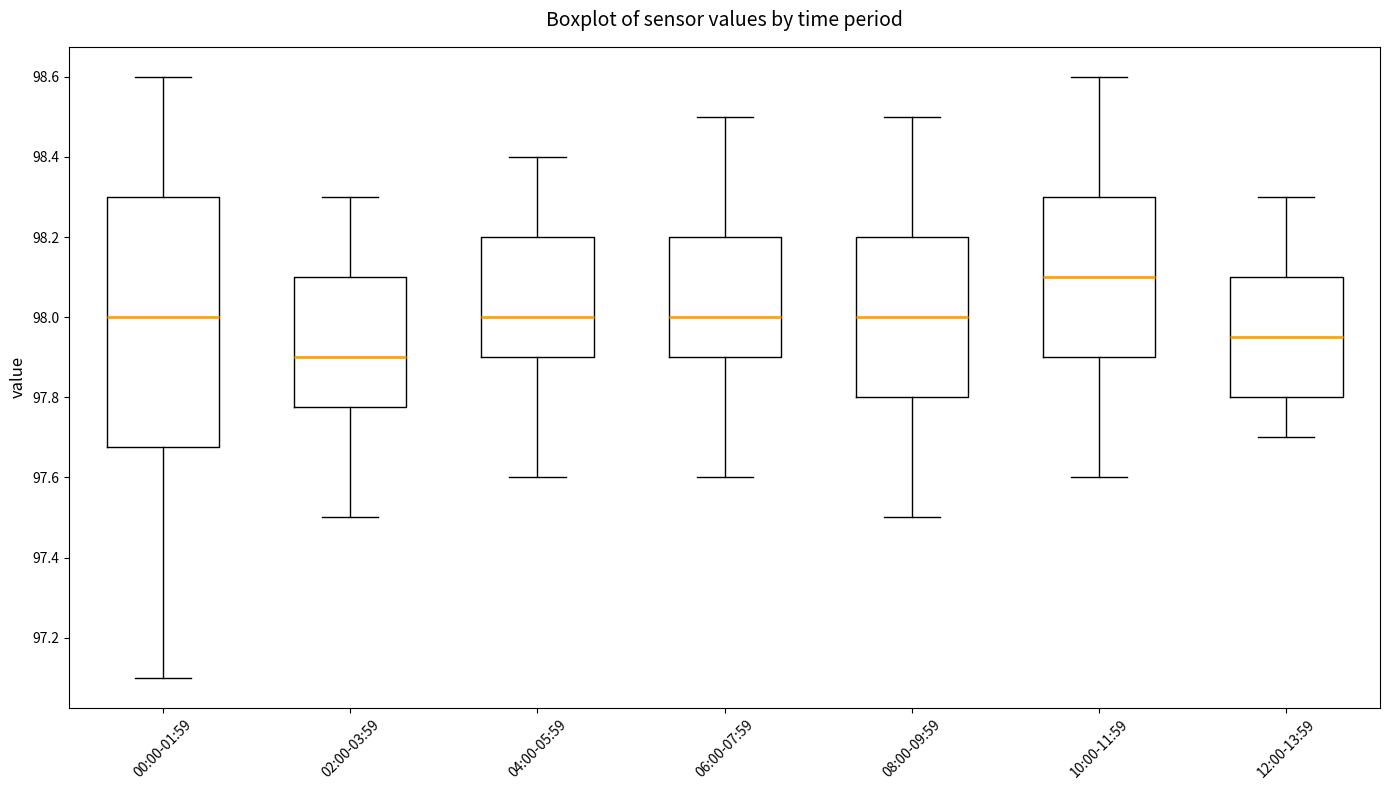

Reading left to right, transcribe this box plot: for each box, give where its median line is, the range the box spans, and where its two whiskers end, as read against the y-axis. The values are not printed on the chart, so give them approximately, as read against the axis.

00:00-01:59: median 98.00, box 97.68 to 98.30, whiskers 97.10 to 98.60
02:00-03:59: median 97.90, box 97.78 to 98.10, whiskers 97.50 to 98.30
04:00-05:59: median 98.00, box 97.90 to 98.20, whiskers 97.60 to 98.40
06:00-07:59: median 98.00, box 97.90 to 98.20, whiskers 97.60 to 98.50
08:00-09:59: median 98.00, box 97.80 to 98.20, whiskers 97.50 to 98.50
10:00-11:59: median 98.10, box 97.90 to 98.30, whiskers 97.60 to 98.60
12:00-13:59: median 97.96, box 97.80 to 98.10, whiskers 97.70 to 98.30